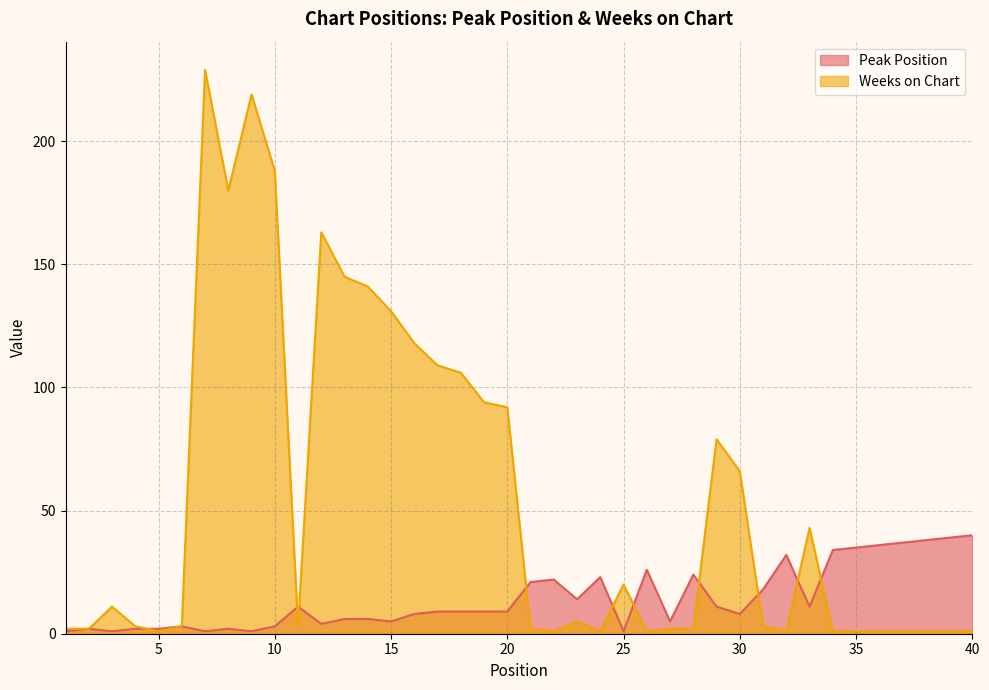

Reading right to left, extract all data points from this chart.

Peak Position: 40=40	39=39	38=38	37=37	36=36	35=35	34=34	33=11	32=32	31=18	30=8	29=11	28=24	27=5	26=26	25=1	24=23	23=14	22=22	21=21	20=9	19=9	18=9	17=9	16=8	15=5	14=6	13=6	12=4	11=11	10=3	9=1	8=2	7=1	6=3	5=2	4=2	3=1	2=2	1=1
Weeks on Chart: 40=1	39=1	38=1	37=1	36=1	35=1	34=1	33=43	32=1	31=3	30=66	29=79	28=2	27=2	26=1	25=20	24=1	23=5	22=1	21=2	20=92	19=94	18=106	17=109	16=118	15=131	14=141	13=145	12=163	11=3	10=188	9=219	8=180	7=229	6=3	5=1	4=3	3=11	2=2	1=2